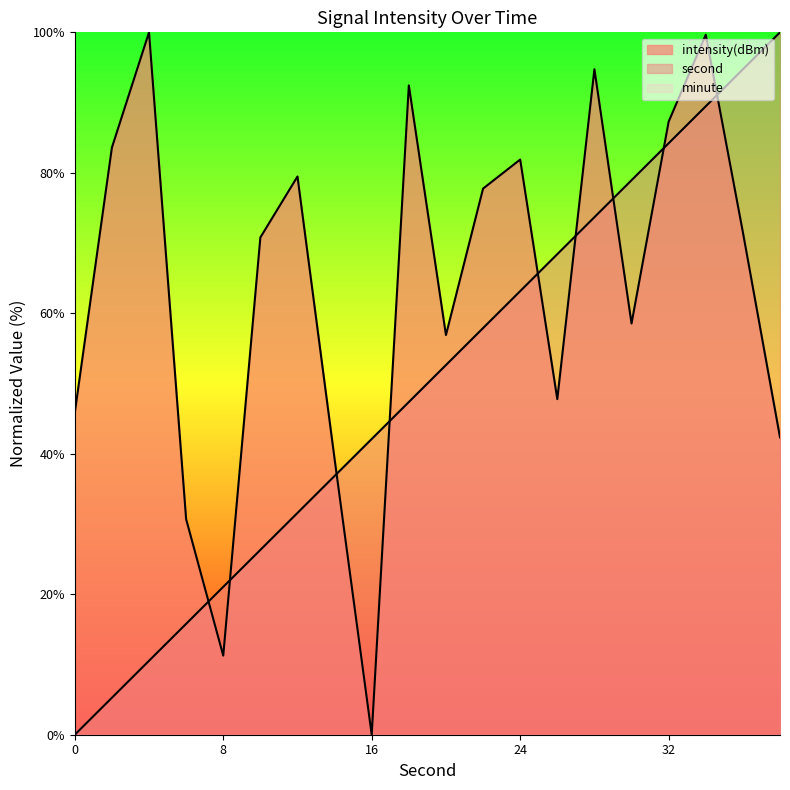

How many intersections are there between second and intensity?

9